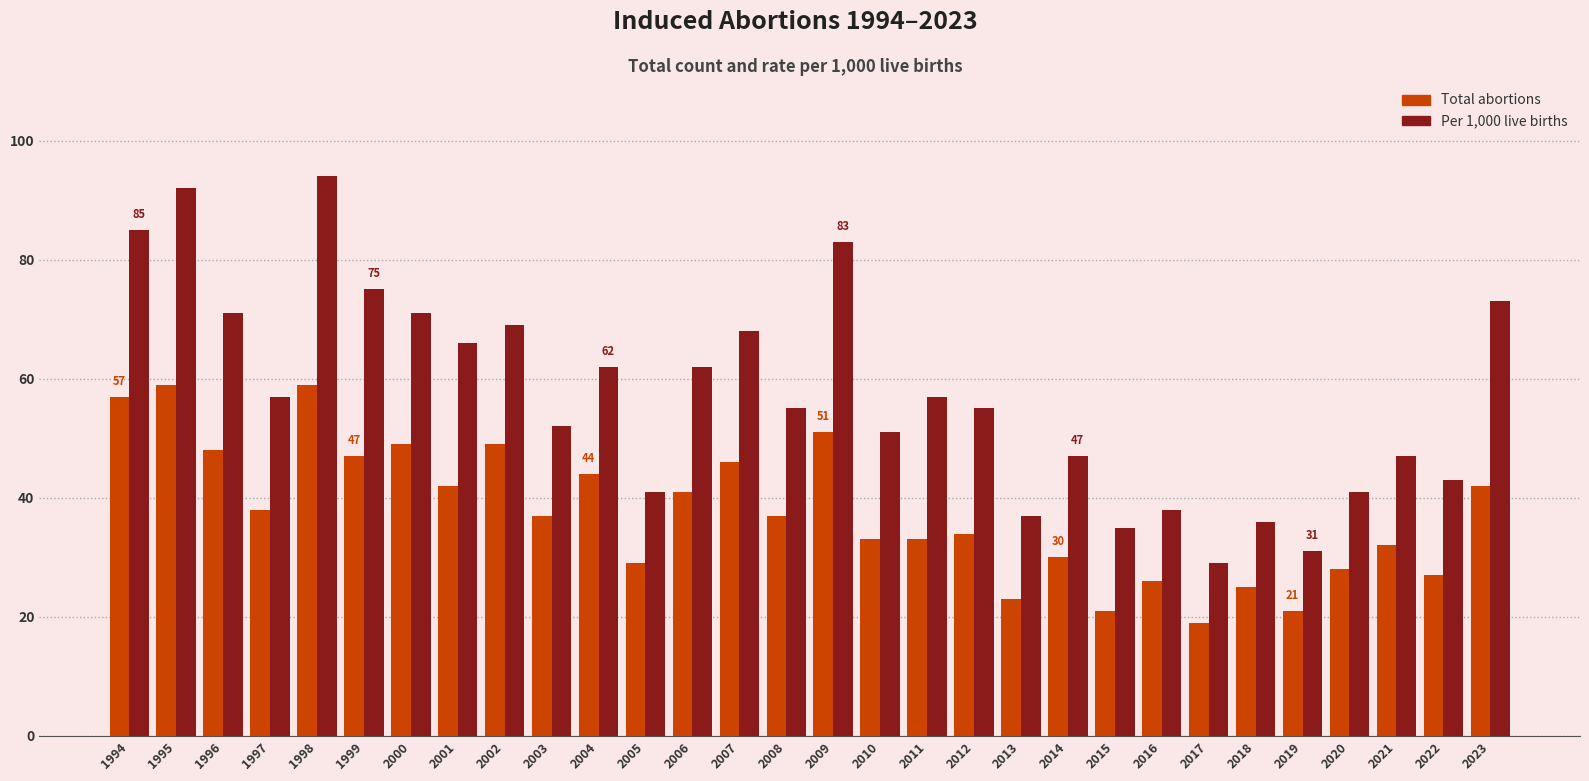

What value does the Total abortions series have at 2017, to the nearest 10?

20